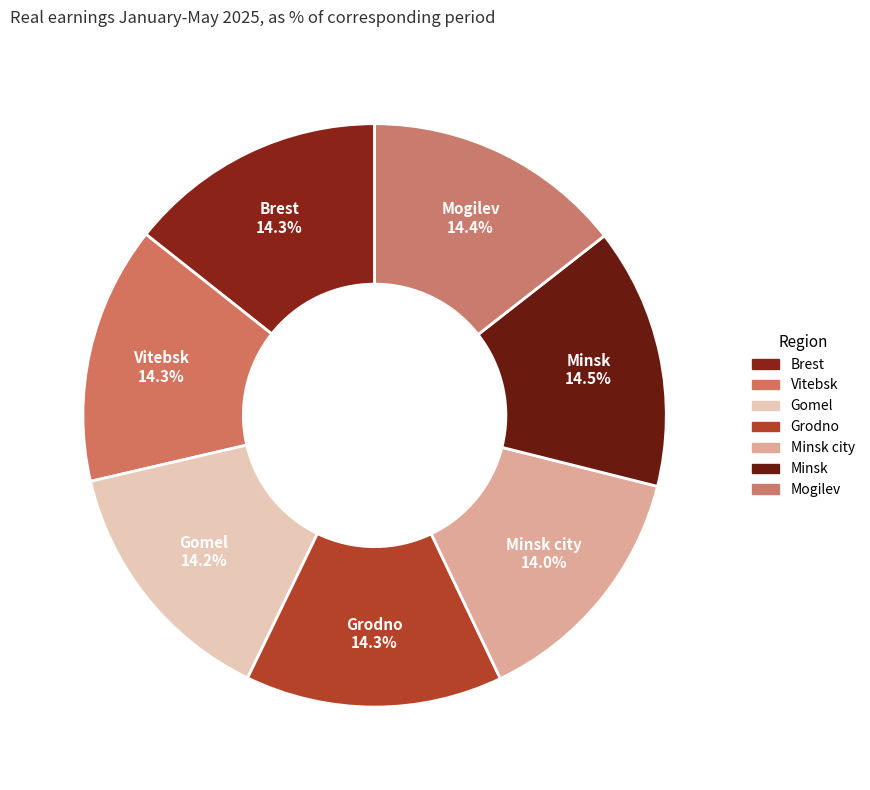

Which category has the smallest portion of the pie?

Minsk city